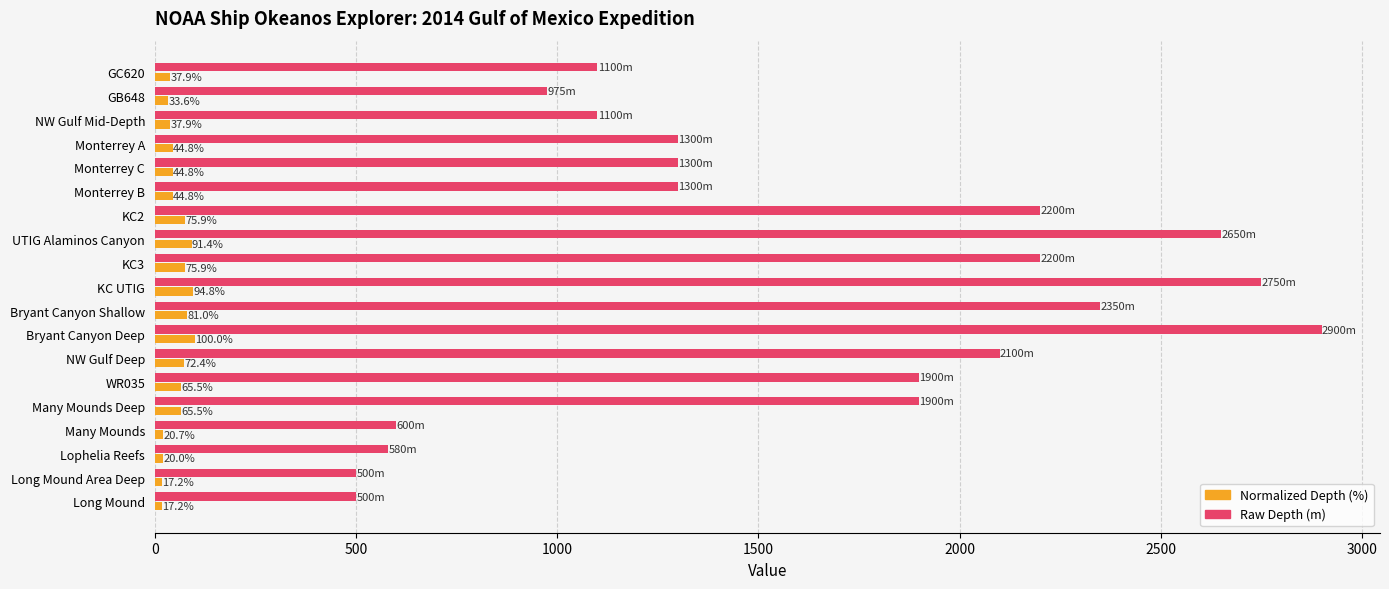

What is the spread (max minus min) of values at Long Mound?

482.8